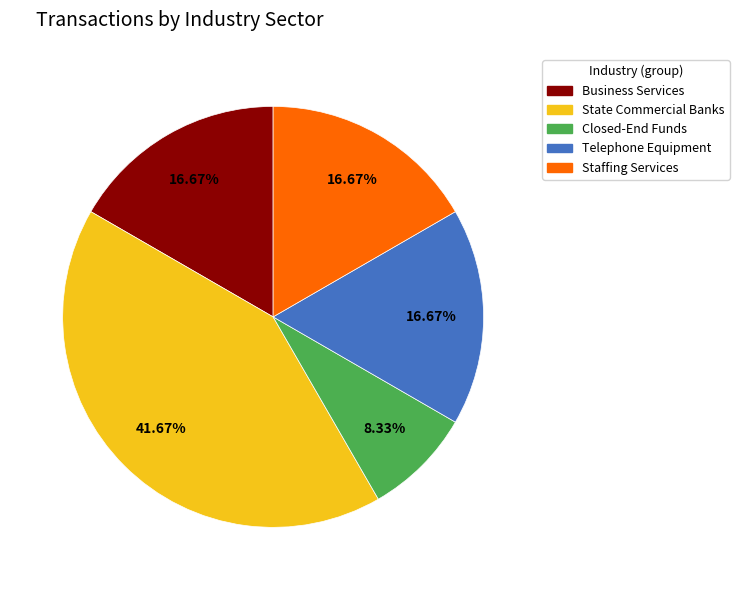

To the nearest percent, what is the difference between the largest and smallest slice percentages?

33%